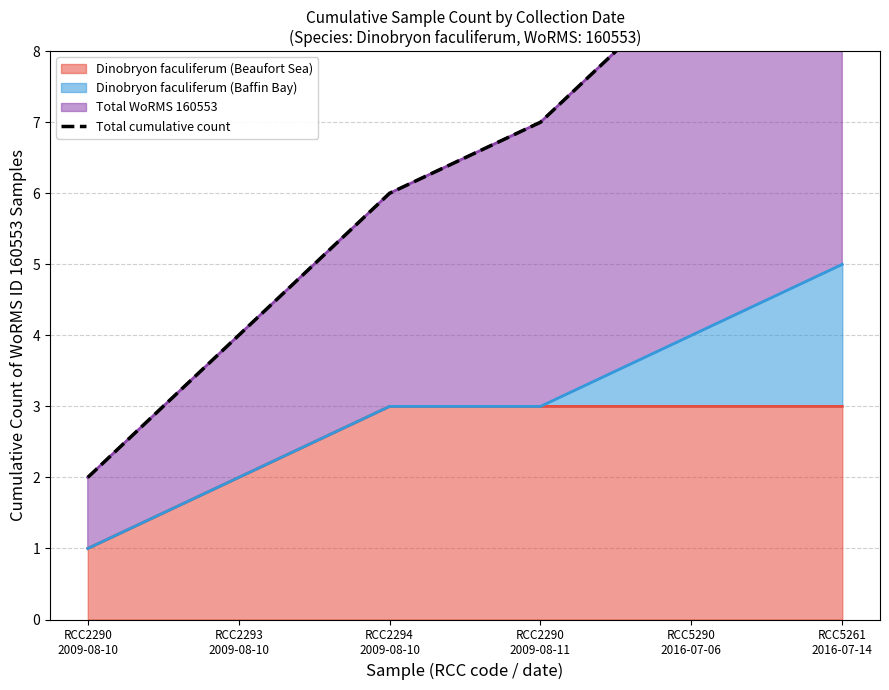

Reading left to right, list all the values displayed in this chart.

2	4	6	7	9	11